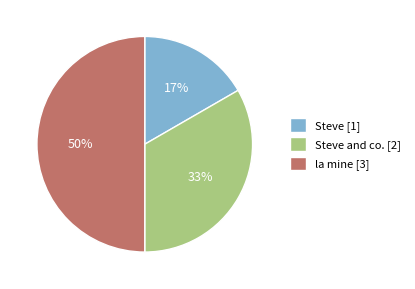

To the nearest percent, what is the average slice percentage?

33%